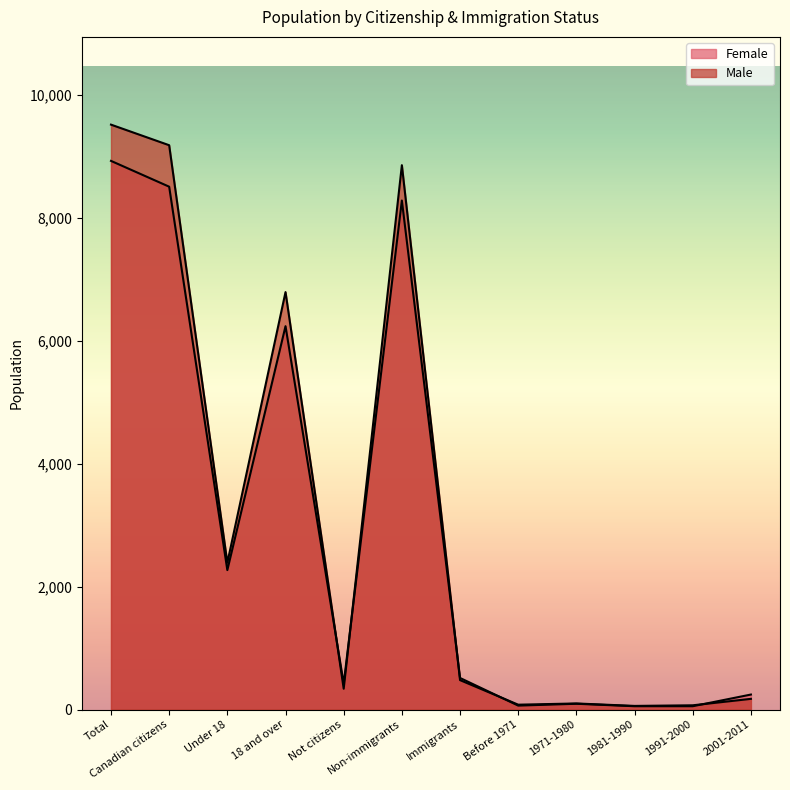

What are all the series names shown in the legend?

Female, Male